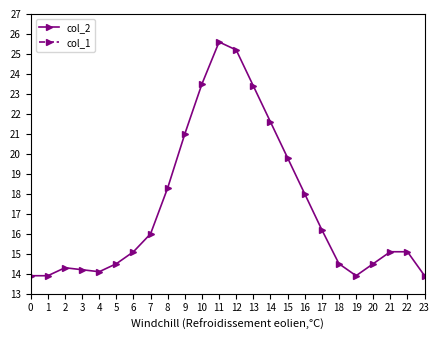

Which category has the highest value in the col_2 series?

11